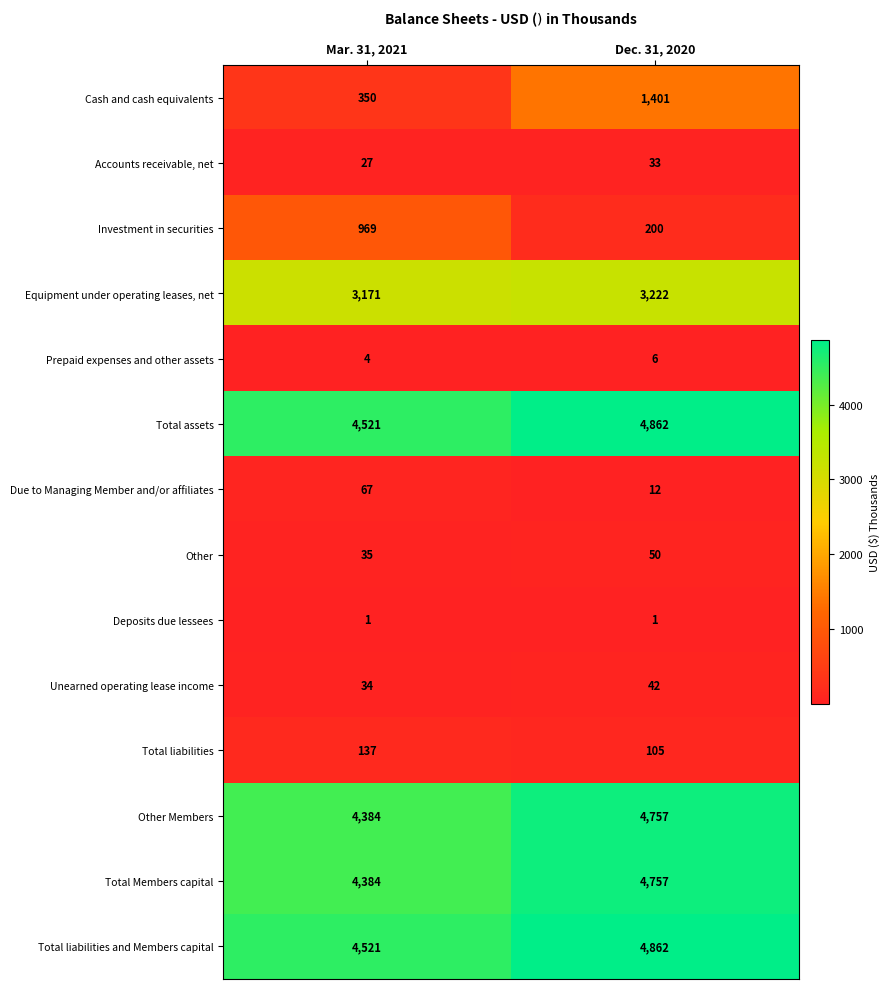

Reading left to right, list all the values displayed in this chart.

Cash and cash equivalents: 350	1401
Accounts receivable, net: 27	33
Investment in securities: 969	200
Equipment under operating leases, net: 3171	3222
Prepaid expenses and other assets: 4	6
Total assets: 4521	4862
Due to Managing Member and/or affiliates: 67	12
Other: 35	50
Deposits due lessees: 1	1
Unearned operating lease income: 34	42
Total liabilities: 137	105
Other Members: 4384	4757
Total Members capital: 4384	4757
Total liabilities and Members capital: 4521	4862